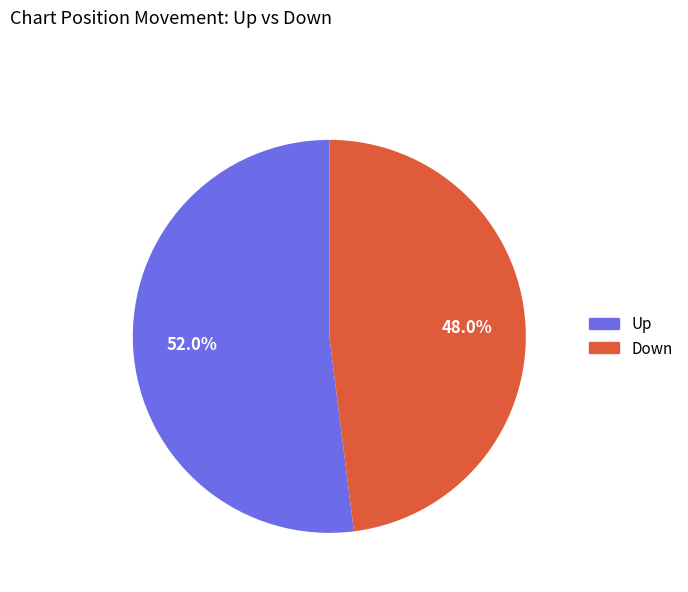

Rank the categories by value from lowest to highest.

Down, Up